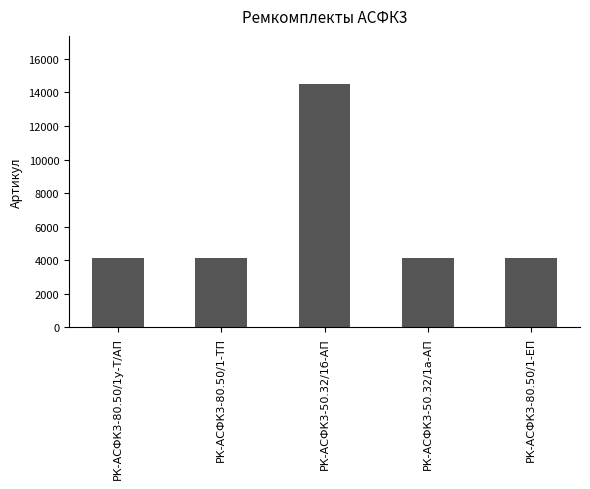

What is the maximum value shown in the chart?

14477